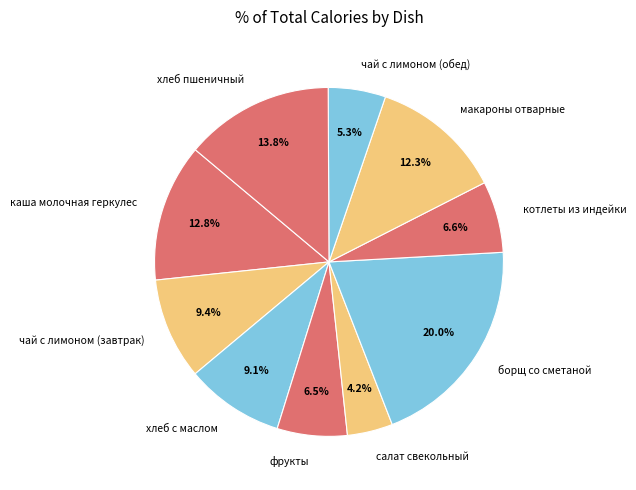

What is the total percentage of фрукты and чай с лимоном (завтрак)?

15.9%